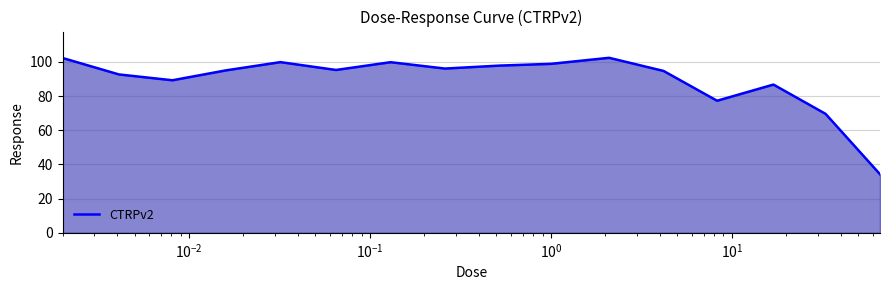

What is the maximum value shown in the chart?

102.4